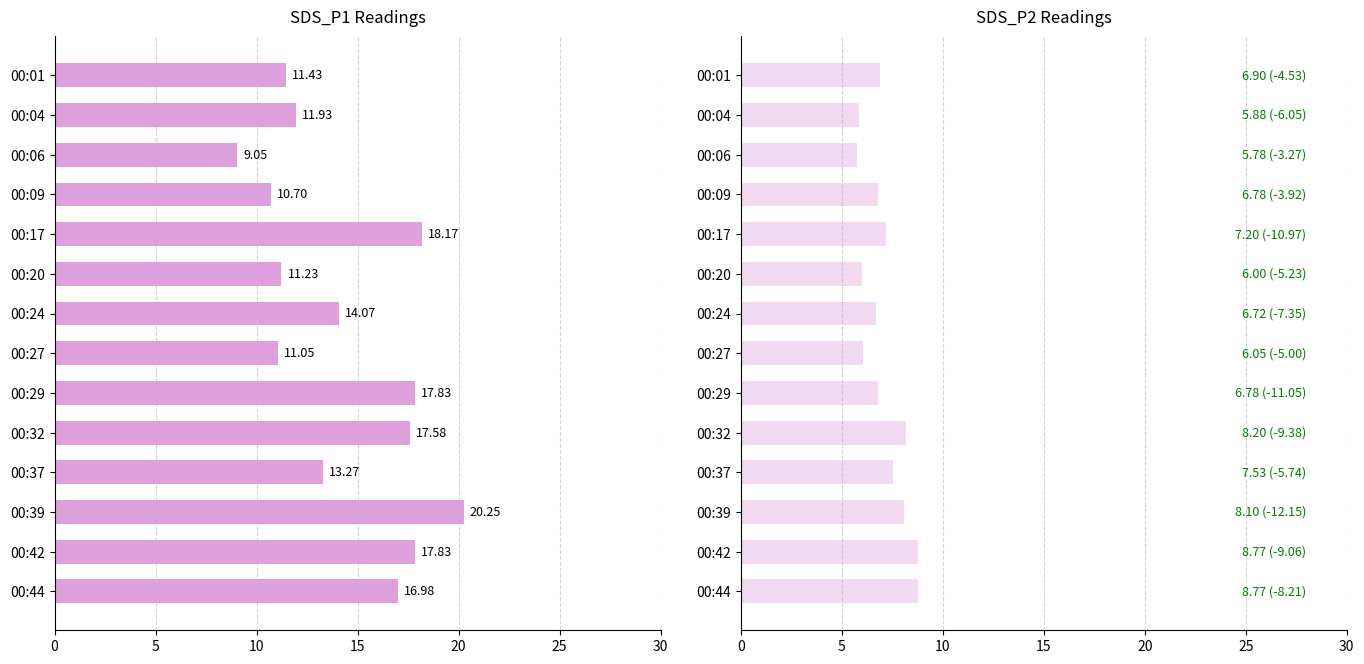

How many bars are there in total?

28